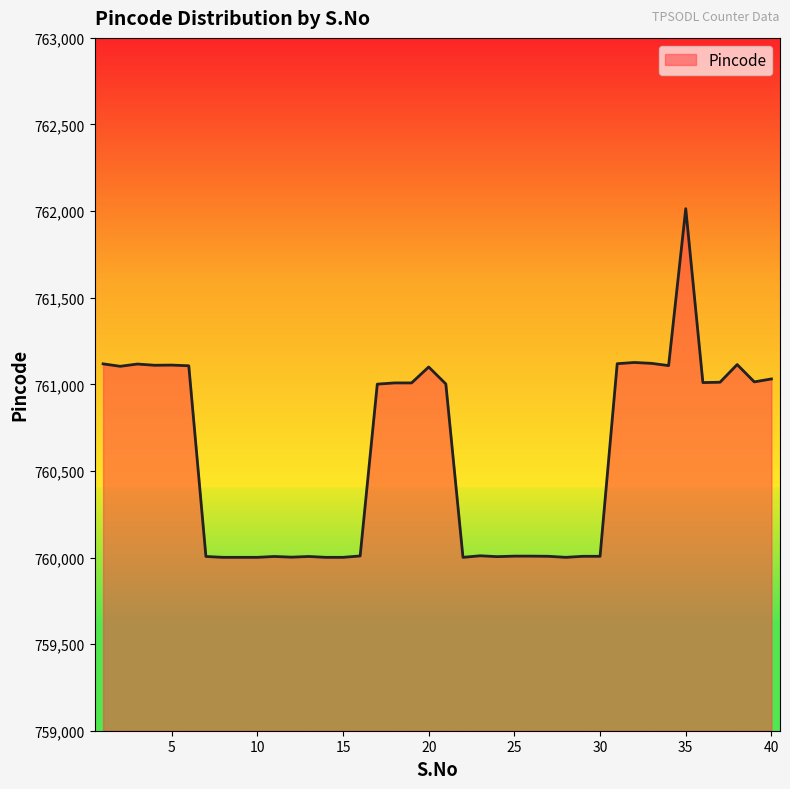

What is the average value?

760589